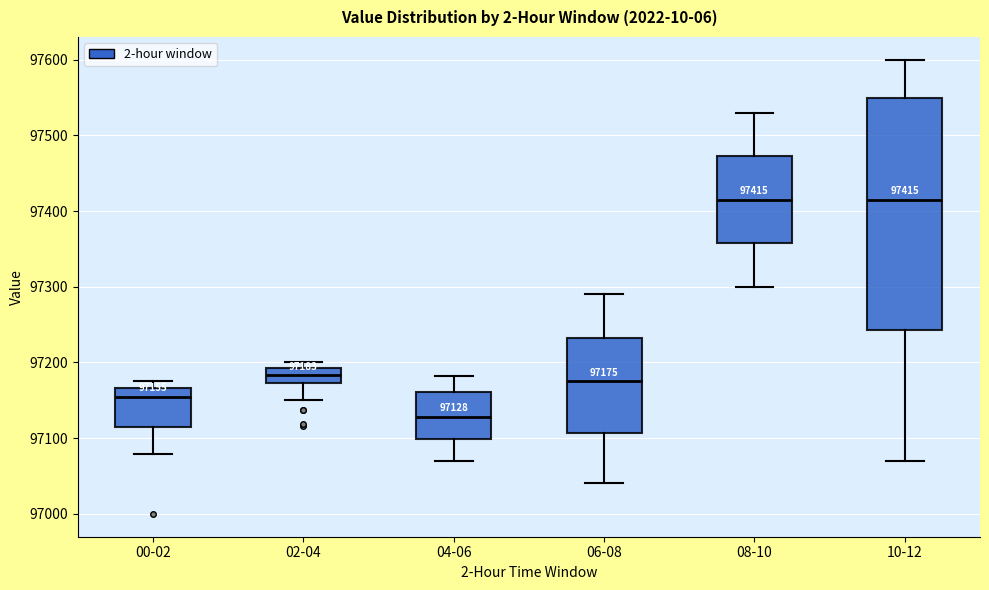

Comparing the boxes themselves (not the whiskers), which one is the tallest?

10-12